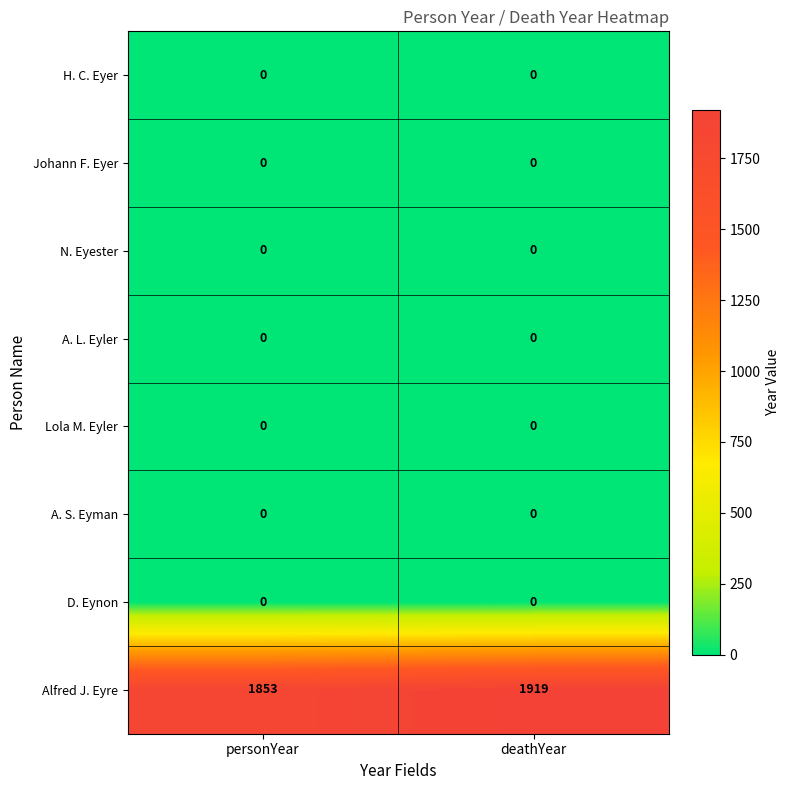

Reading left to right, transcribe all the data shown in this chart.

H. C. Eyer: personYear=0	deathYear=0
Johann F. Eyer: personYear=0	deathYear=0
N. Eyester: personYear=0	deathYear=0
A. L. Eyler: personYear=0	deathYear=0
Lola M. Eyler: personYear=0	deathYear=0
A. S. Eyman: personYear=0	deathYear=0
D. Eynon: personYear=0	deathYear=0
Alfred J. Eyre: personYear=1853	deathYear=1919